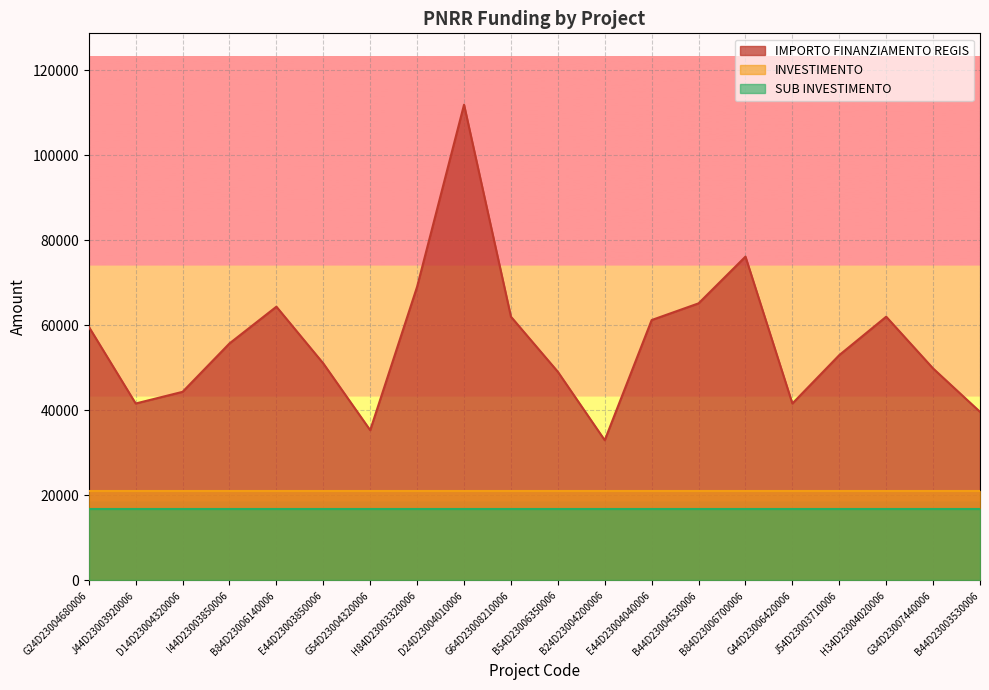

List the labels in order of SUB INVESTIMENTO value, largest first.

G24D23004680006, J44D23003920006, D14D23004320006, I44D23003850006, B84D23006140006, E44D23003850006, G54D23004320006, H84D23003320006, D24D23004010006, G64D23008210006, B54D23006350006, B24D23004200006, E44D23004040006, B44D23004530006, B84D23006700006, G44D23006420006, J54D23003710006, H34D23004020006, G34D23007440006, B44D23003530006